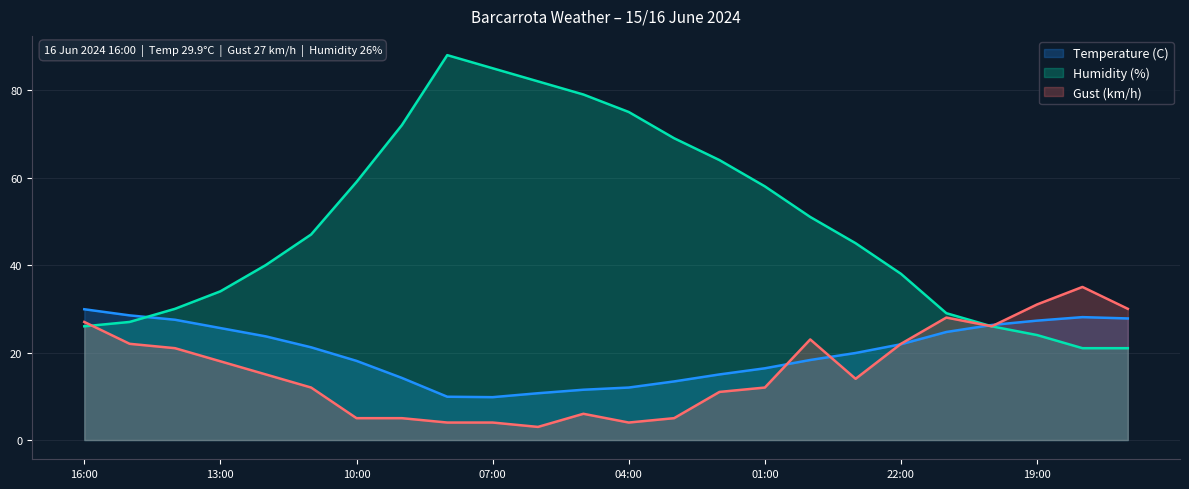

At how many categories does at least one series exceed 25?

24